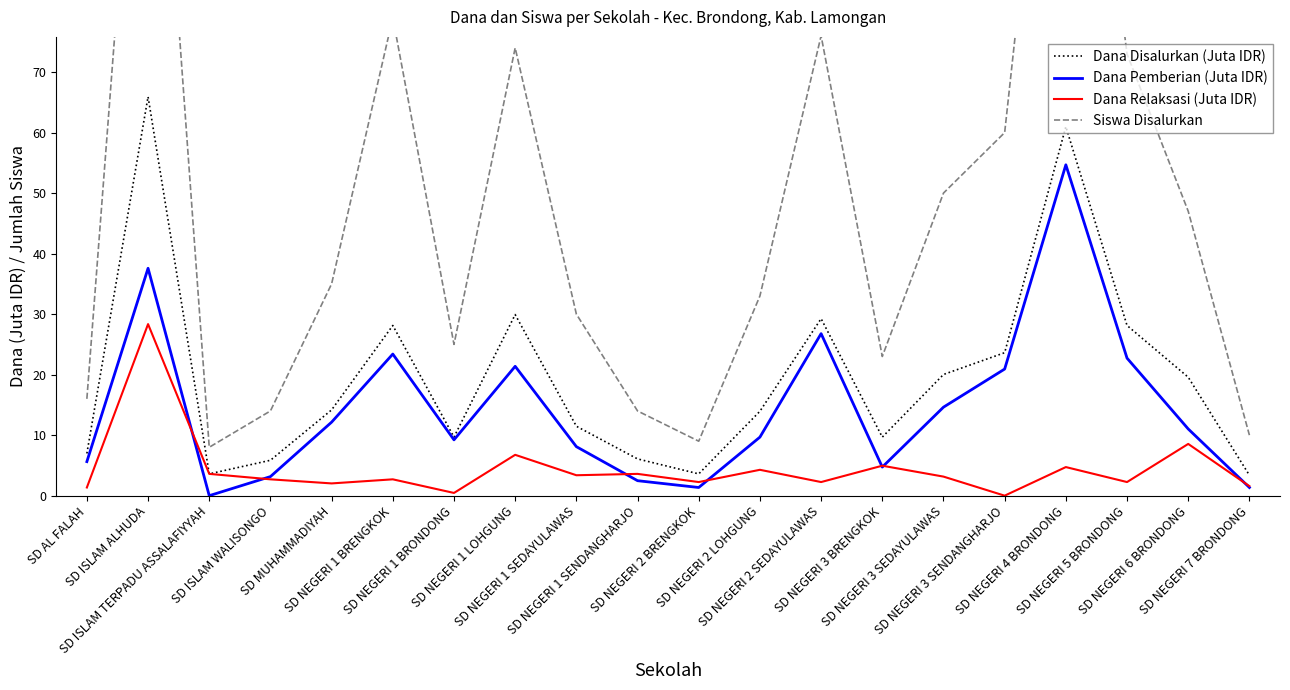

The Dana Pemberian (Juta IDR) series shows 11.0 at SD NEGERI 6 BRONDONG. True or false?

True